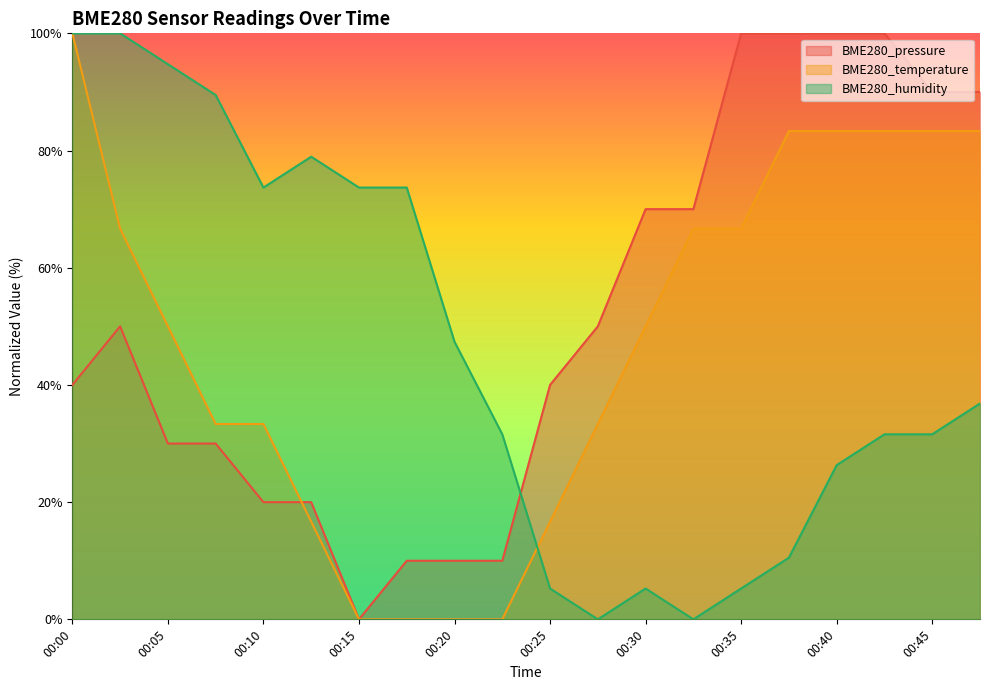

Count the number of categories in the chart.

20